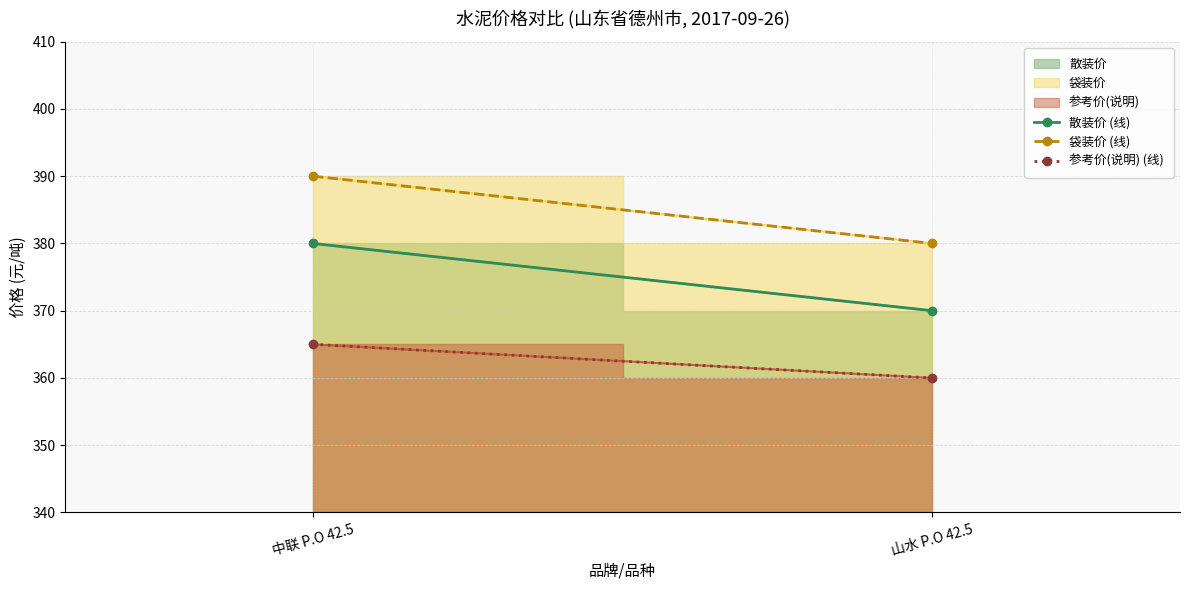

How many categories are shown in the chart?

2